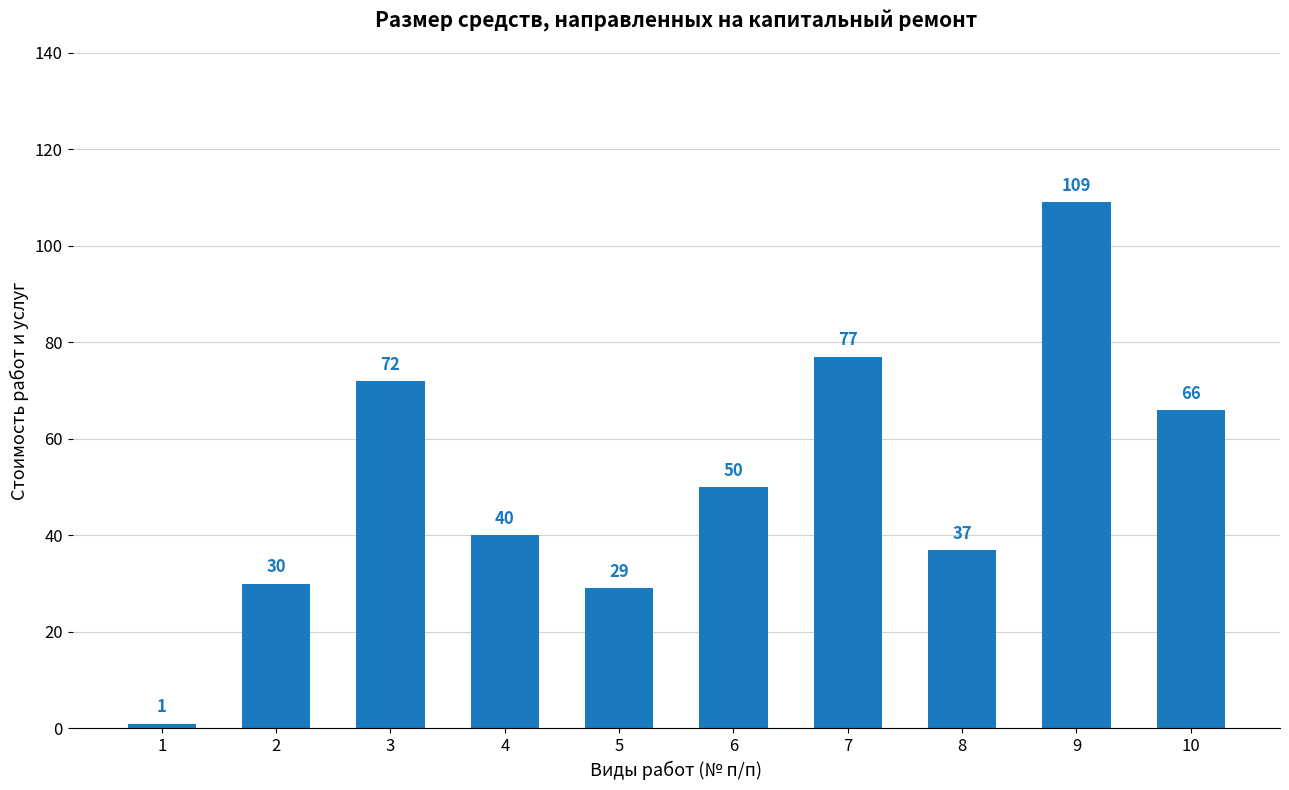

Is it true that the value at 7 is 77?

True